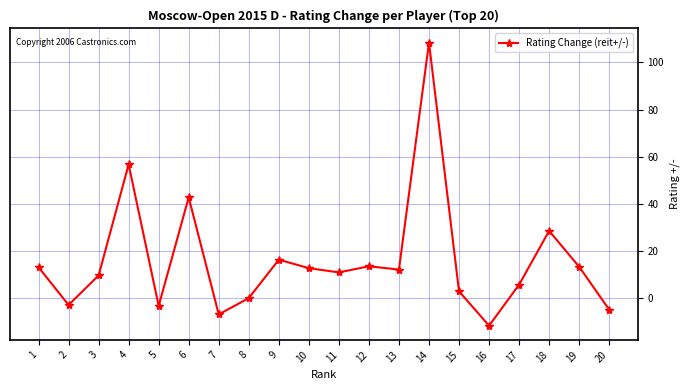

What is the ratio of the value at 9 to the value at 6?

0.4